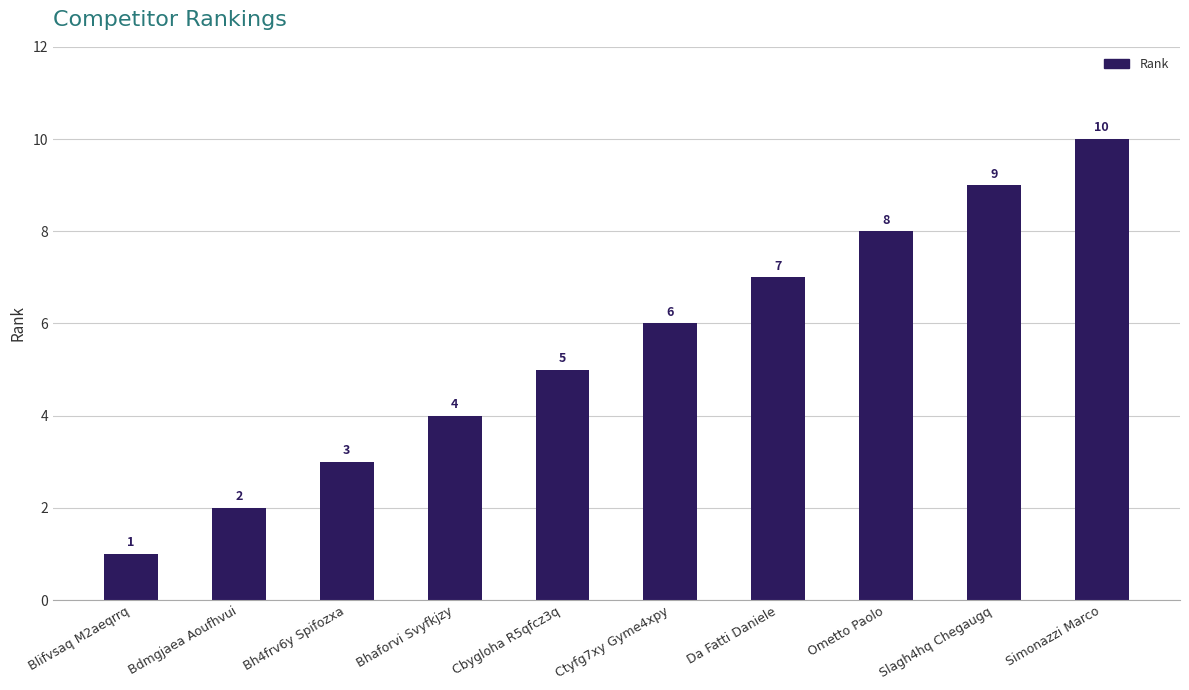

What is the difference between the maximum and minimum values?

9